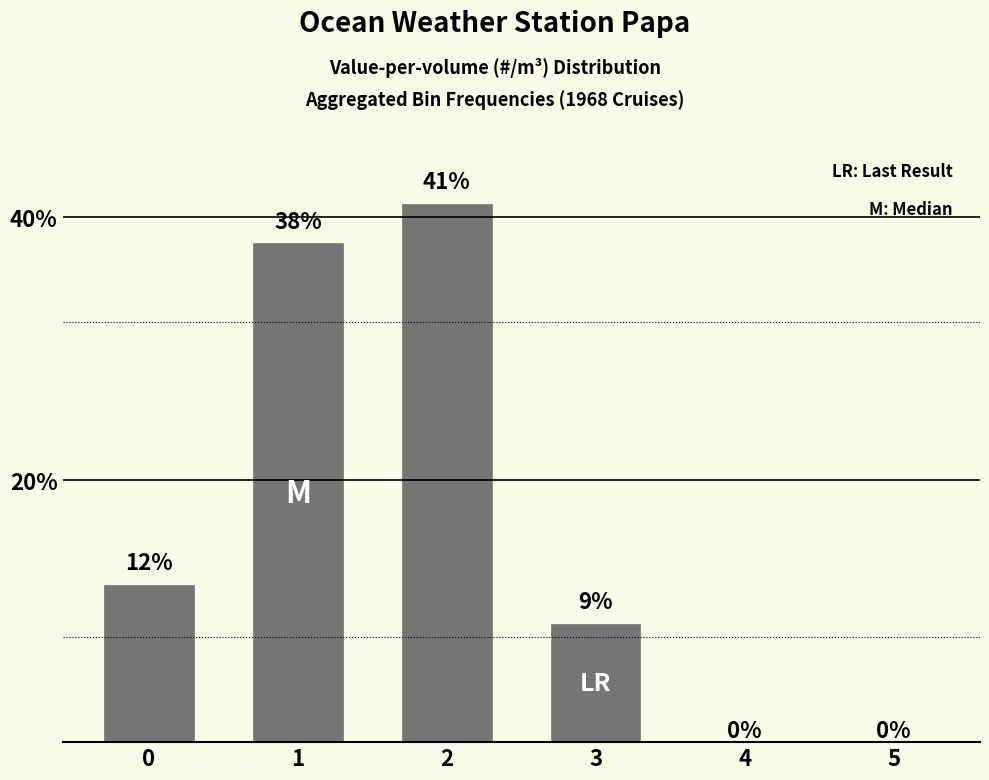

Approximately how many times larger is the value at 1 compared to 2?

0.9